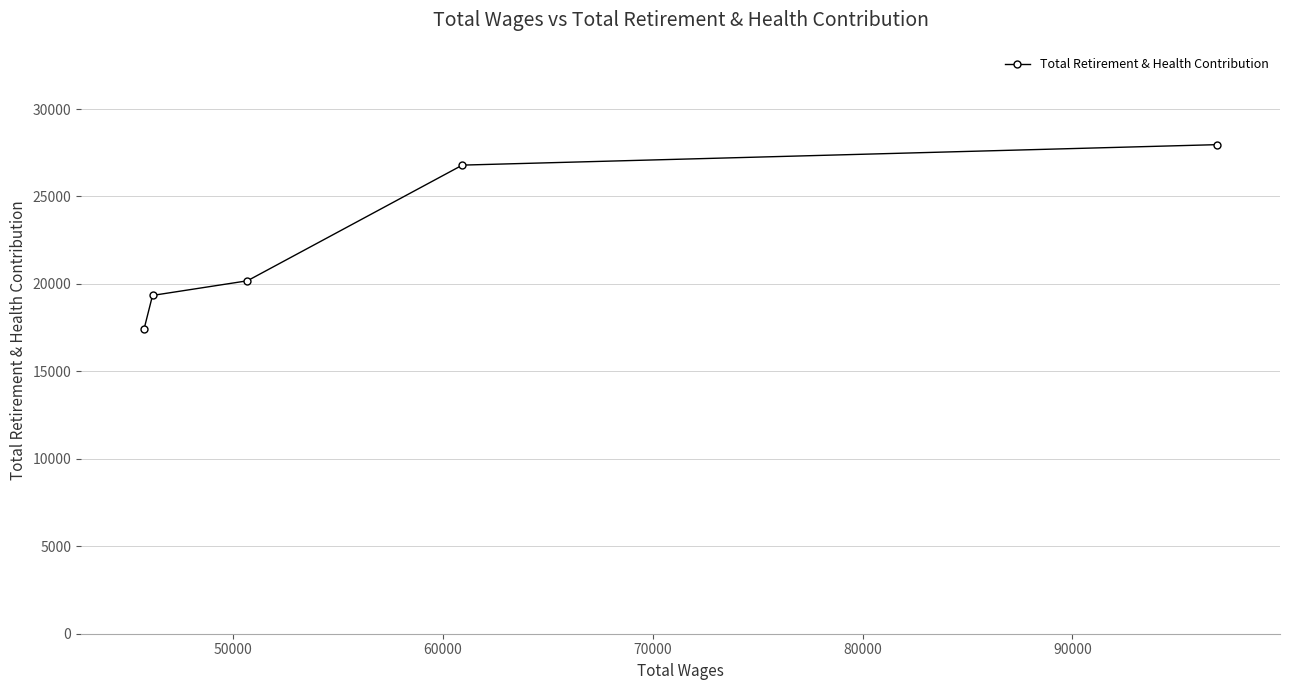

What is the value of the 1st point from the left?

17406